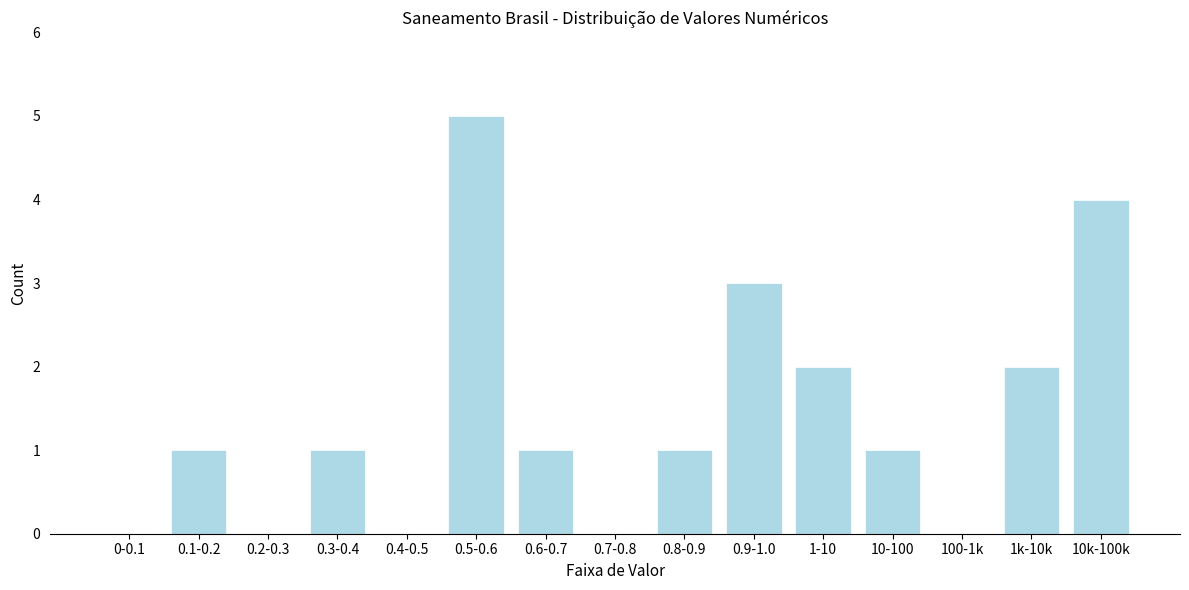

Reading right to left, list all the values displayed in this chart.

10k-100k=4	1k-10k=2	100-1k=0	10-100=1	1-10=2	0.9-1.0=3	0.8-0.9=1	0.7-0.8=0	0.6-0.7=1	0.5-0.6=5	0.4-0.5=0	0.3-0.4=1	0.2-0.3=0	0.1-0.2=1	0-0.1=0